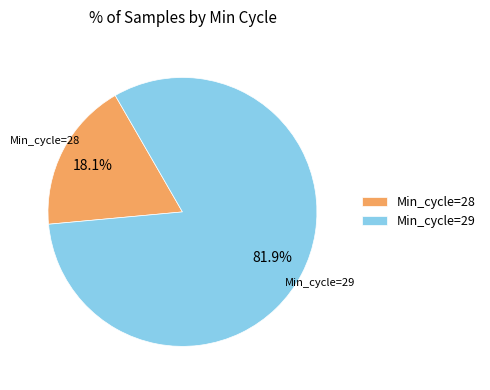

Which slice is the largest?

Min_cycle=29